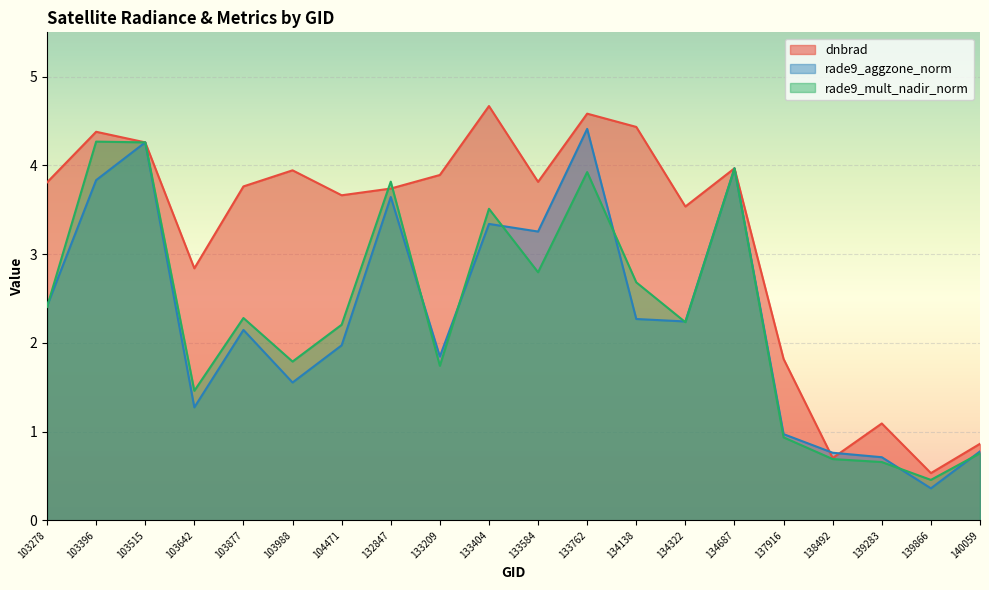

Count the number of data series in this chart.

3